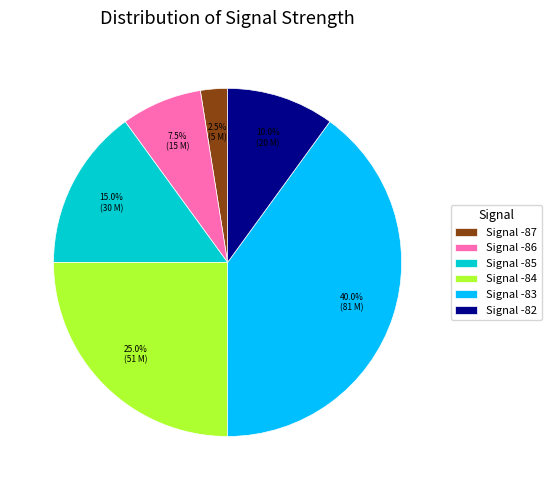

Is Signal -85 the majority of the pie?

No